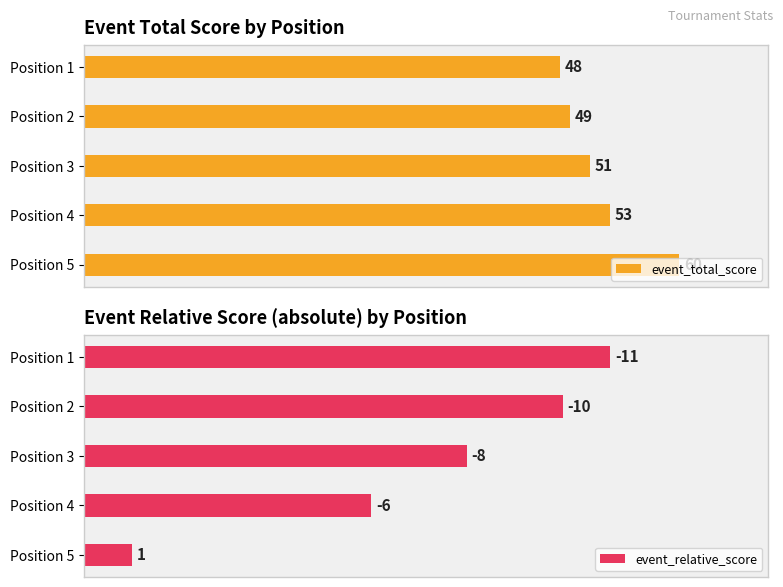

What is the value of the event_total_score bar at the 5th from the left?

60